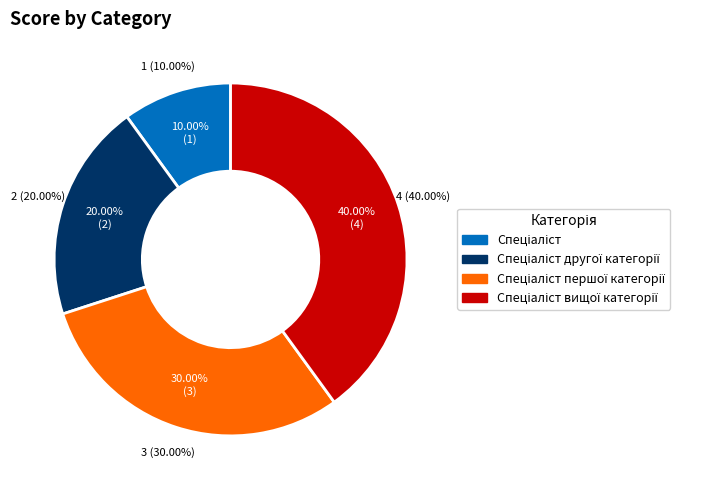

Approximately how many times larger is the value at Спеціаліст вищої категорії compared to Спеціаліст другої категорії?

2.0